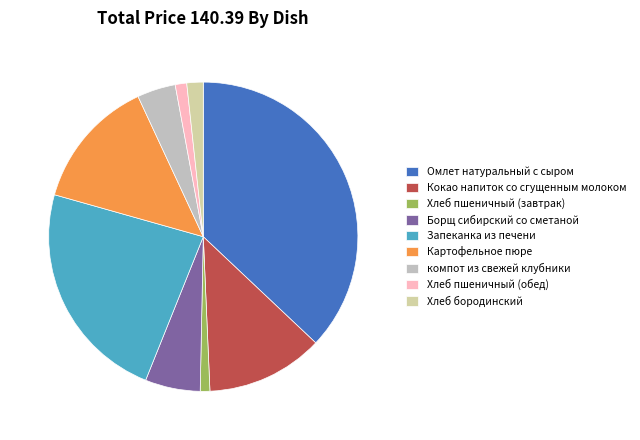

Does Картофельное пюре account for over 50% of the chart?

No